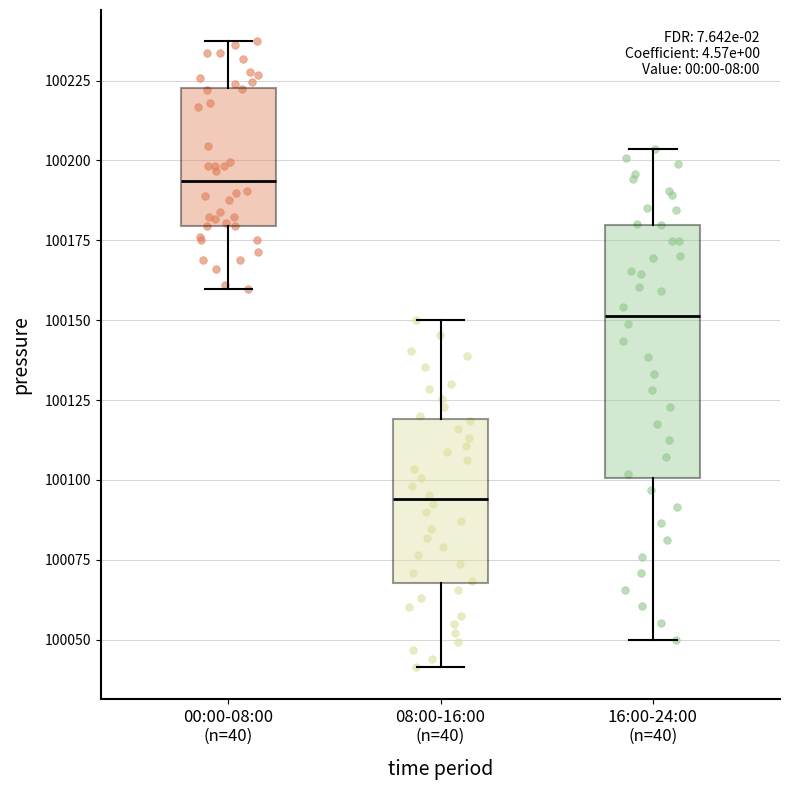

Reading left to right, transcribe this box plot: for each box, give where its median line is, the range the box spans, and where its two whiskers end, as read against the y-axis. The values are not printed on the chart, so give them approximately, as read against the axis.

00:00-08:00 (n=40): median 100195, box 100180 to 100225, whiskers 100160 to 100235
08:00-16:00 (n=40): median 100095, box 100070 to 100120, whiskers 100040 to 100150
16:00-24:00 (n=40): median 100150, box 100100 to 100180, whiskers 100050 to 100205